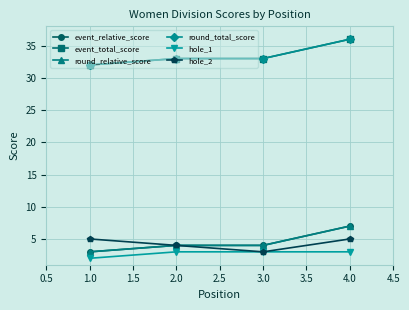

Between 1.0 and 2.0, which is larger?

2.0